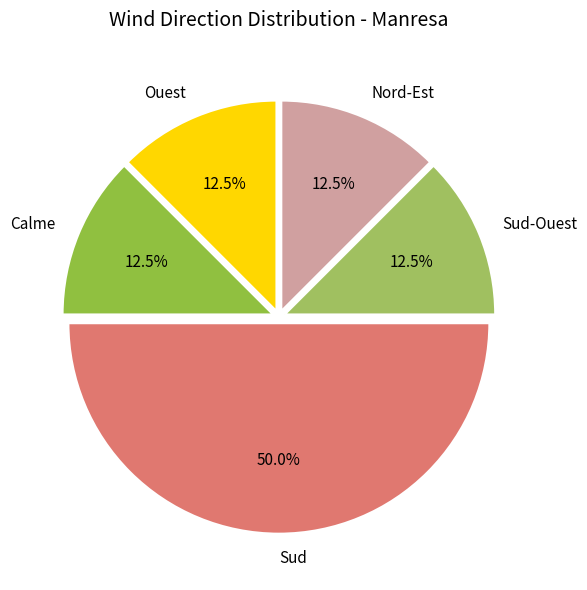

Which slice is the largest?

Sud